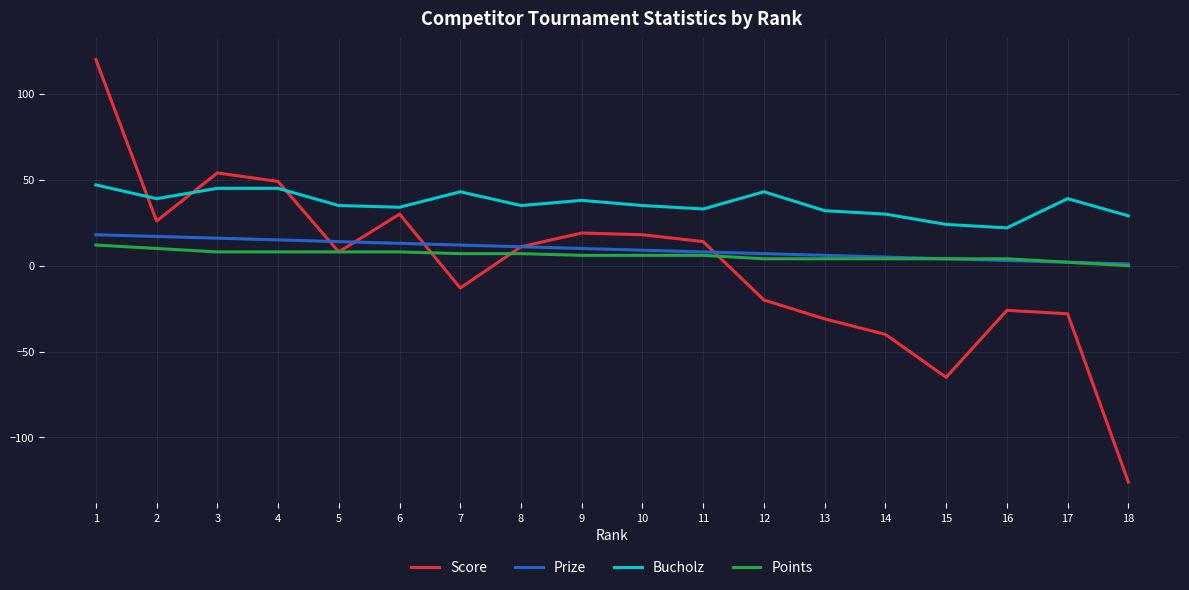

Which series ends up on top after the final intersection of Bucholz and Score?

Bucholz